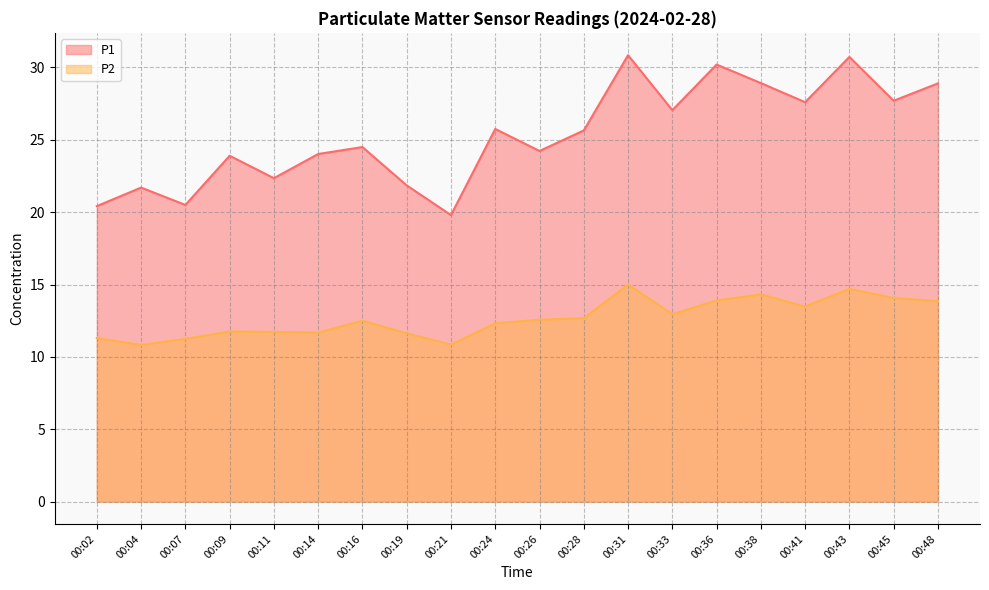

What is the value of the P1 point at the 8th from the left?

21.9